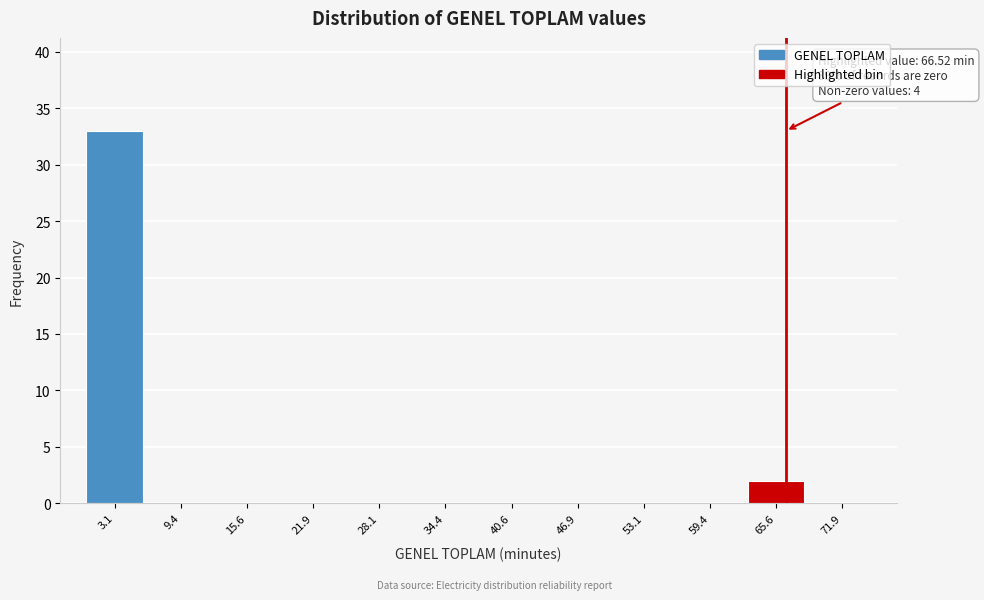

Over which range of the x-axis is the bar tallest?

0 to 6